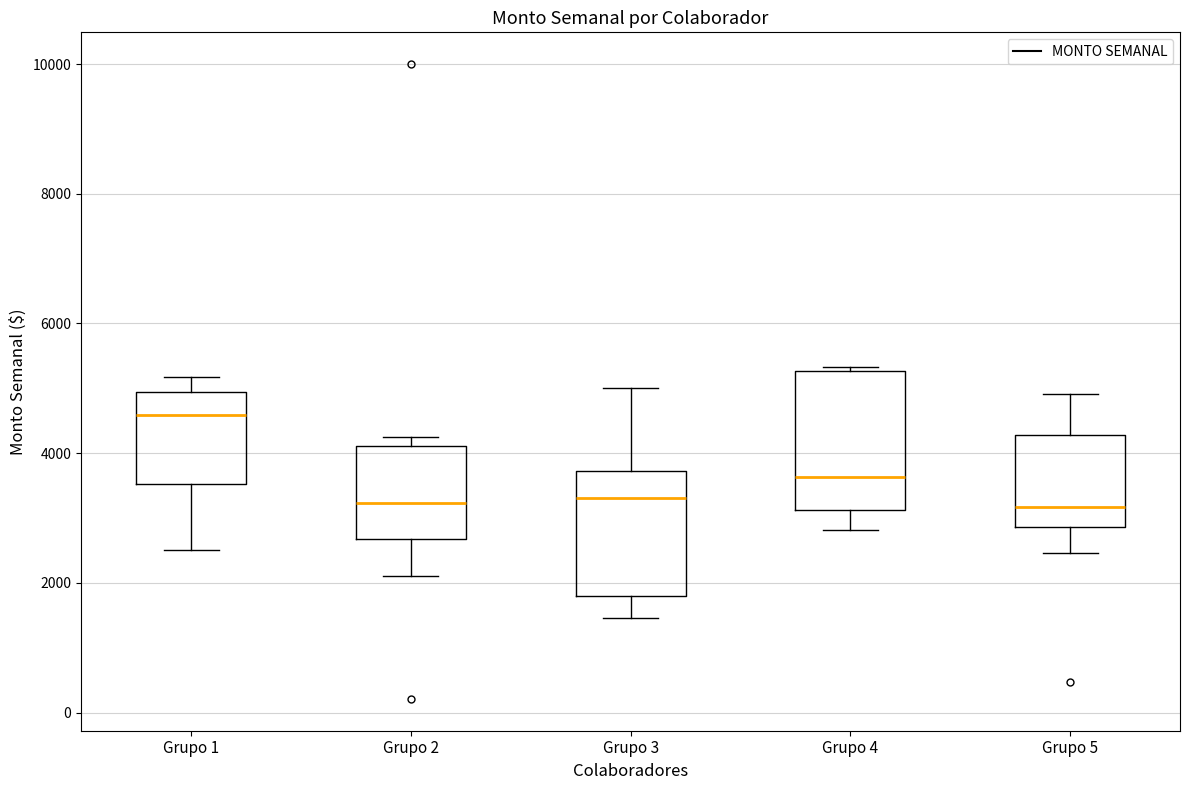

Which box's median line is the highest?

Grupo 1